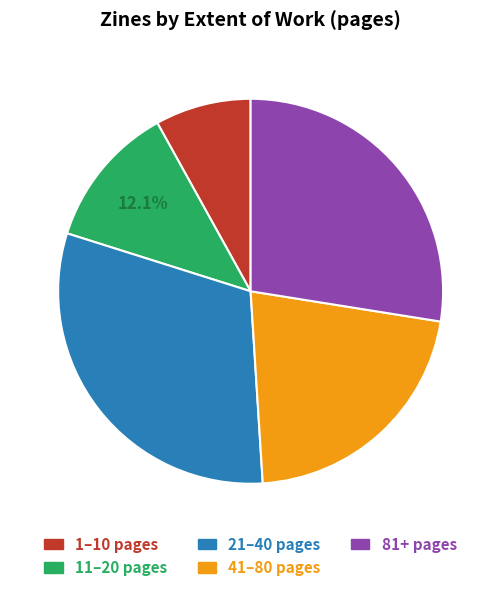

Is there a majority slice in this chart?

No